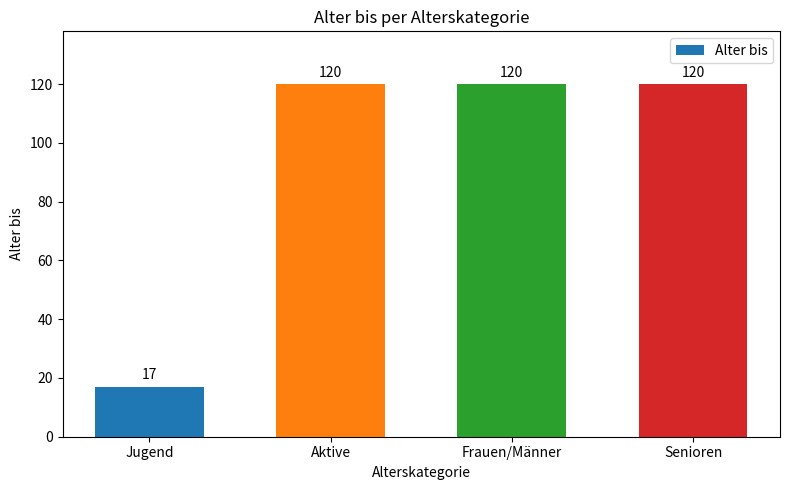

Is it true that the value at Senioren is 120?

True